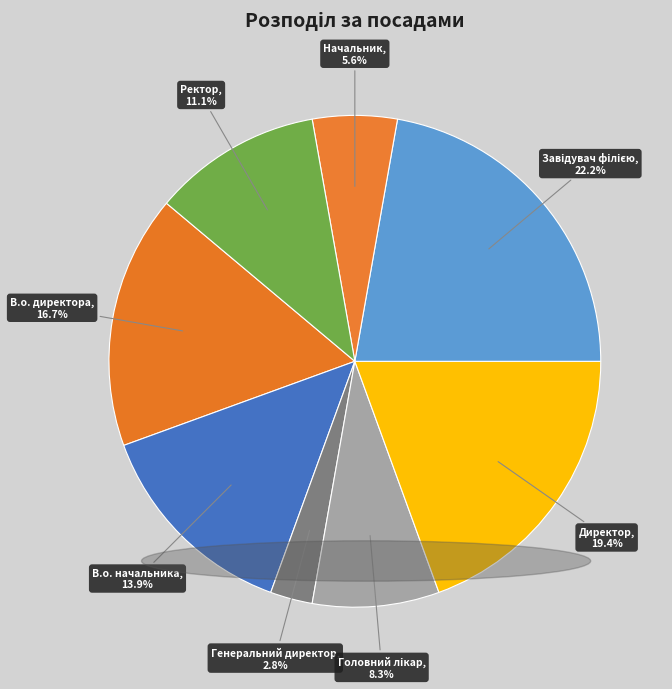

How much of the chart is everything except В.о. директора?

83.3%